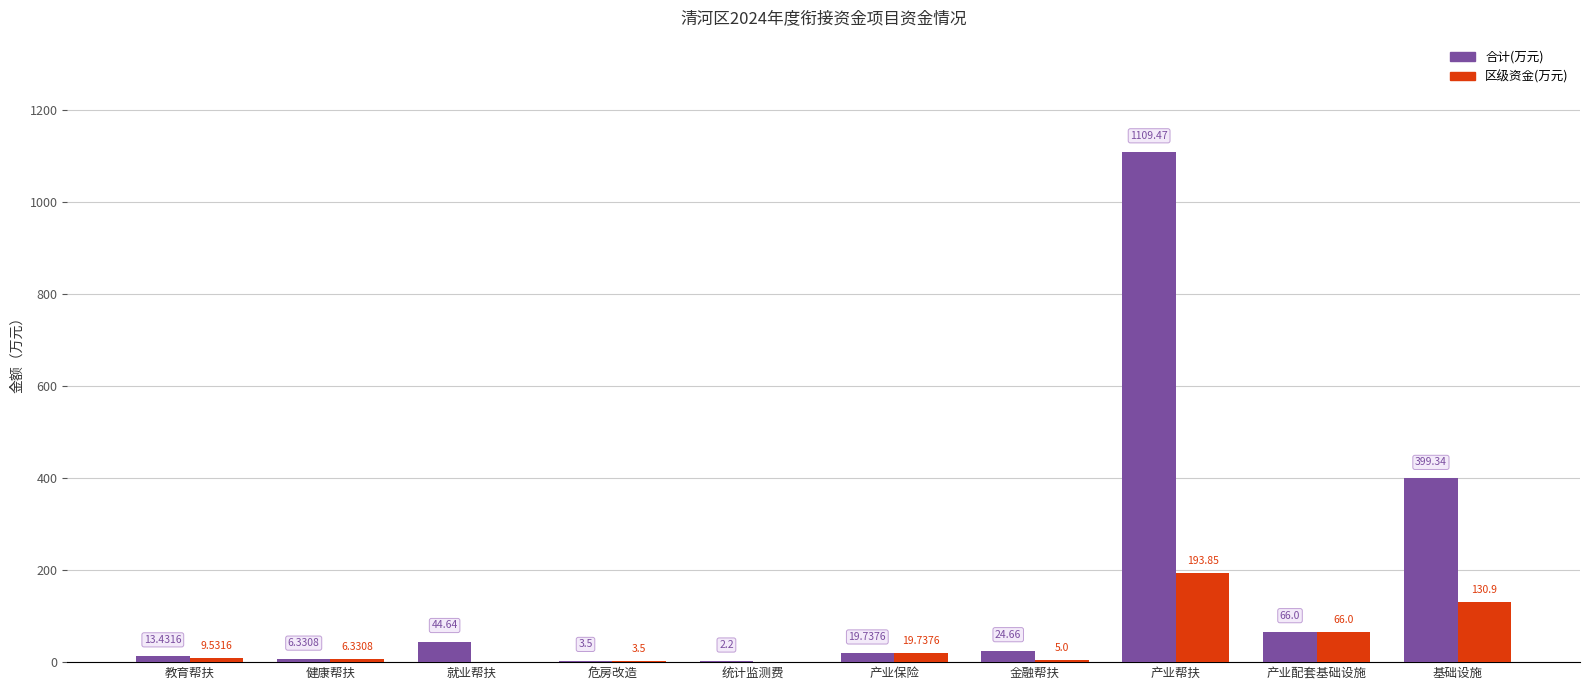

At which label is 区级资金(万元) closest to 96?

产业配套基础设施